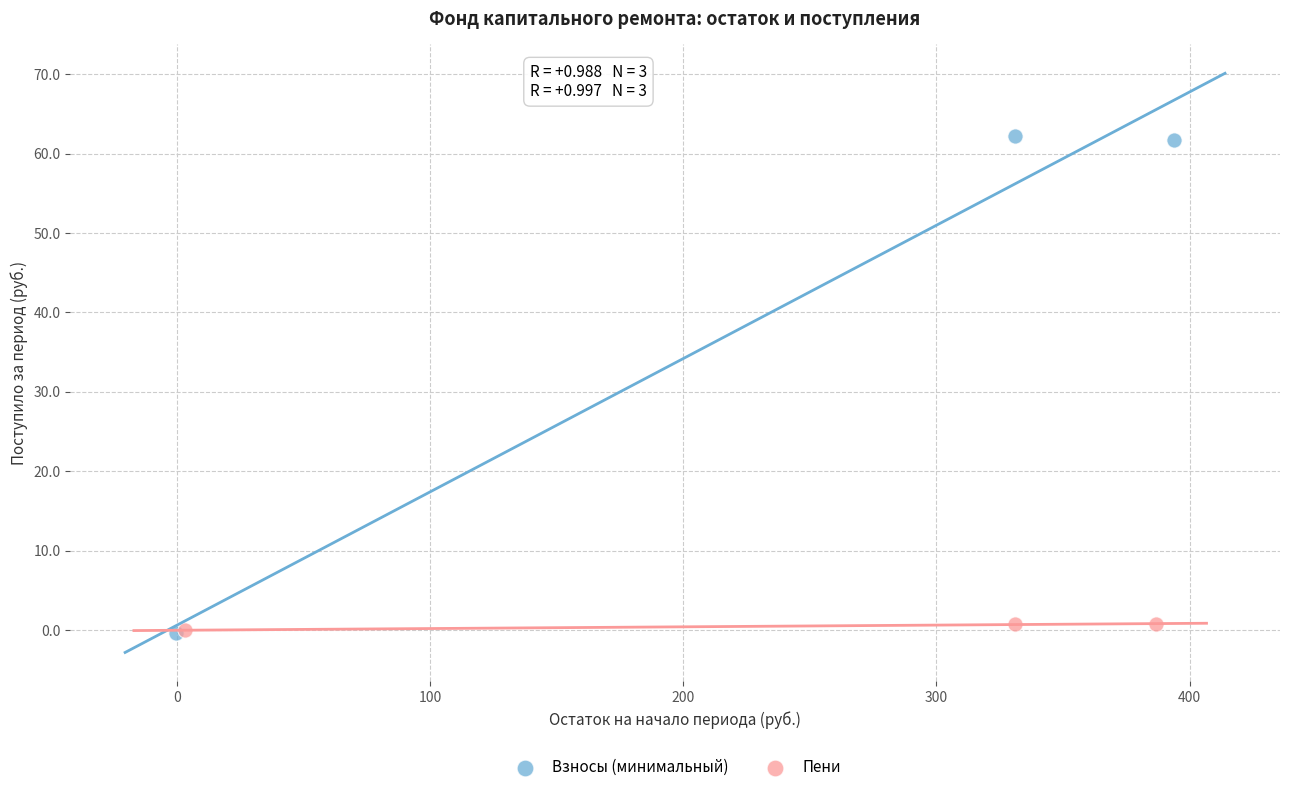

Which series has the widest spread of Y values?

Взносы (минимальный)